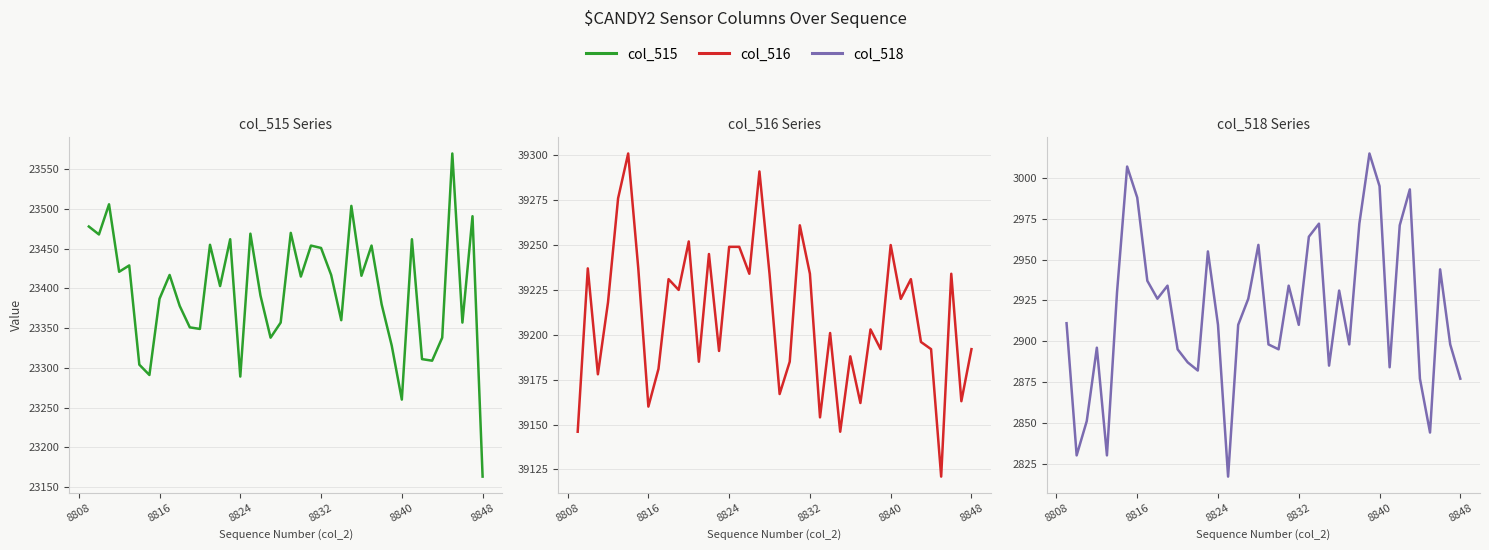

Does the chart display data point markers on the line(s)?

No